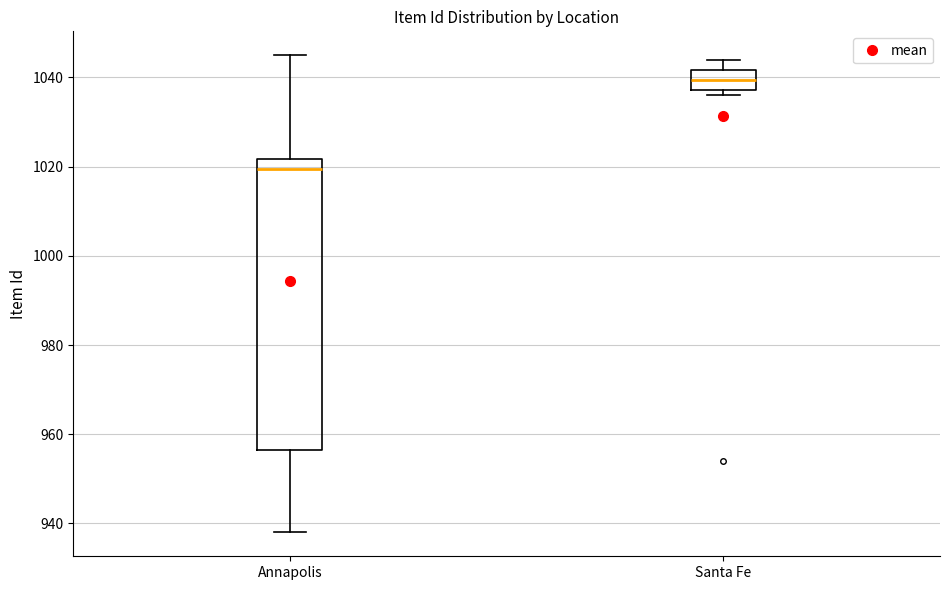

Reading left to right, read every box against the y-axis: the position of its median line, the range the box covers, and the ends of its whiskers. The values are not printed on the chart, so give them approximately, as read against the axis.

Annapolis: median 1020, box 956 to 1022, whiskers 938 to 1046
Santa Fe: median 1040, box 1038 to 1042, whiskers 1036 to 1044